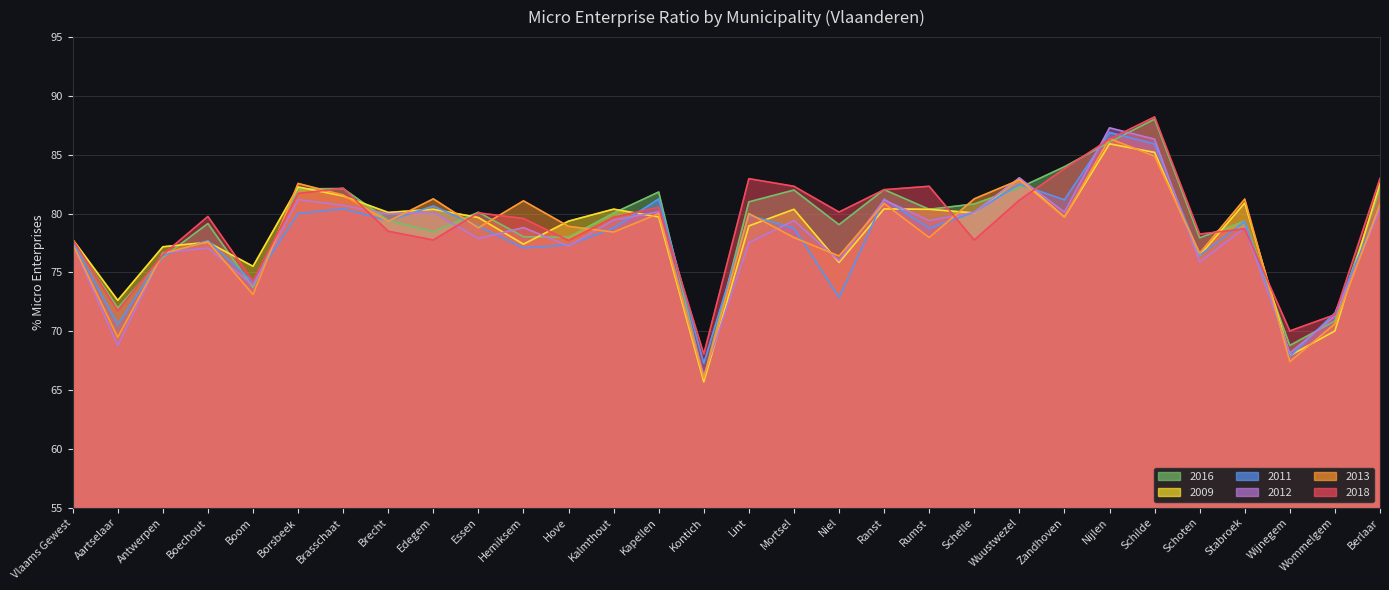

How many times do 2016 and 2011 cross each other?

14